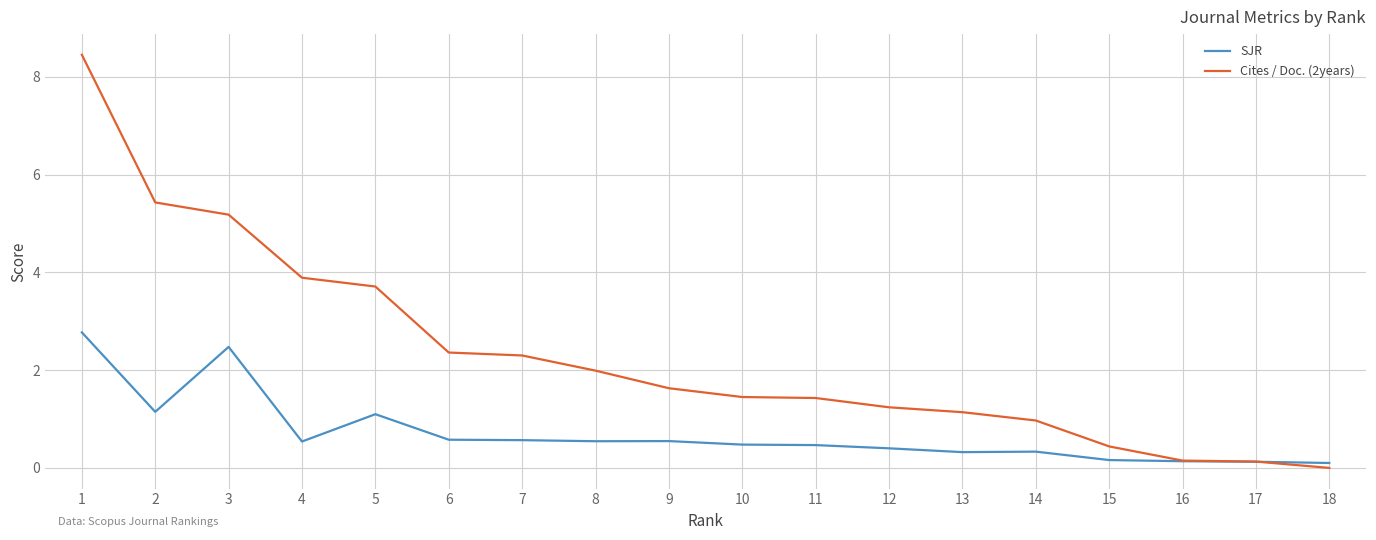

What is the approximate value of SJR at 11?

0.5